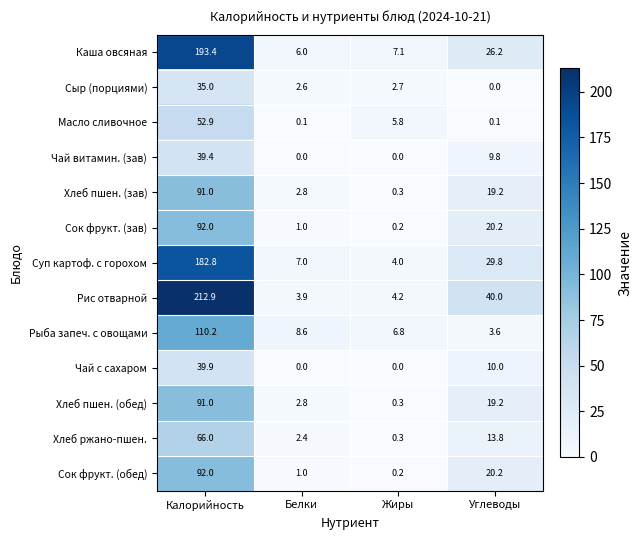

At how many categories does at least one series exceed 60?

1